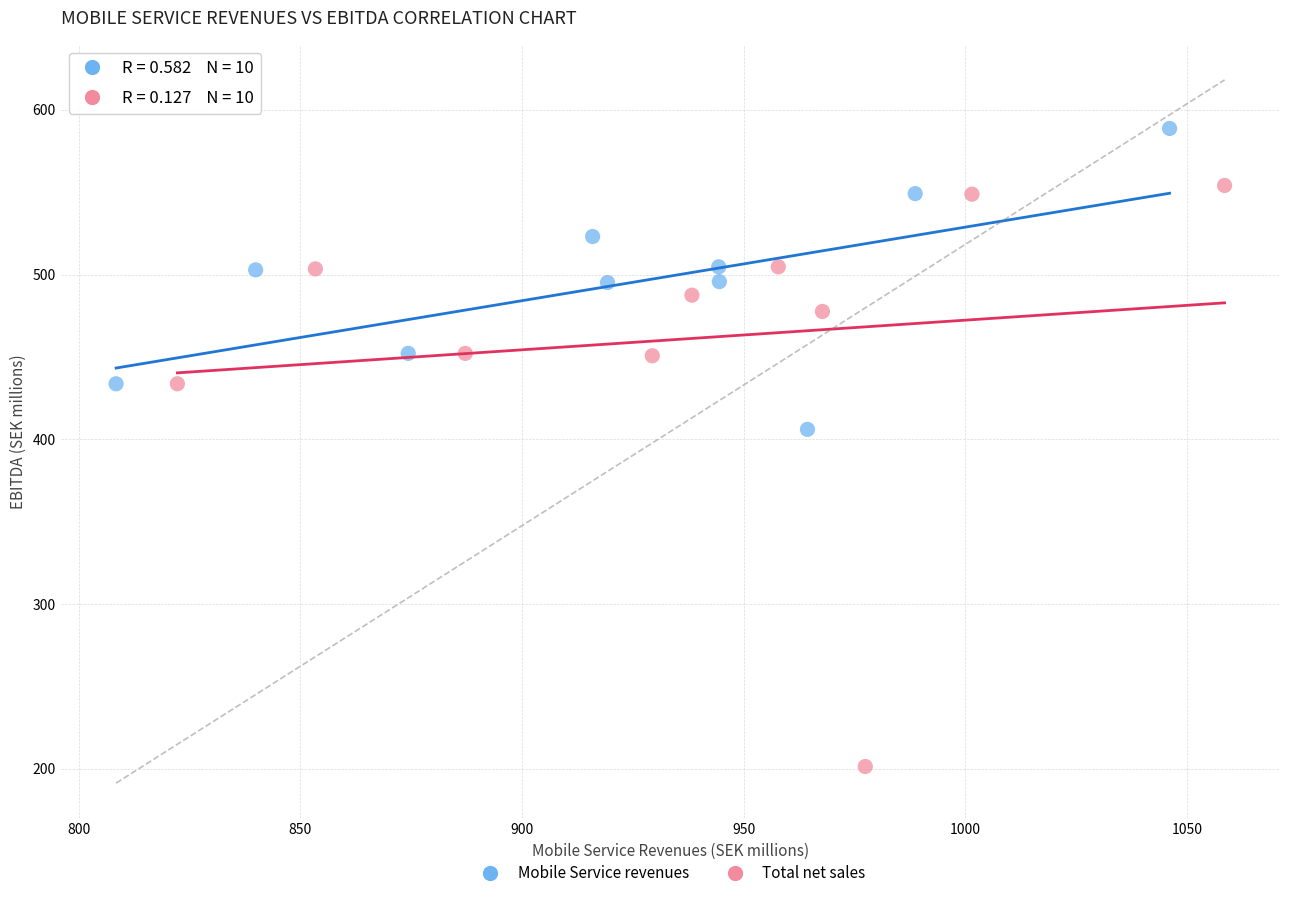

Which series reaches the maximum Y coordinate?

Mobile Service revenues